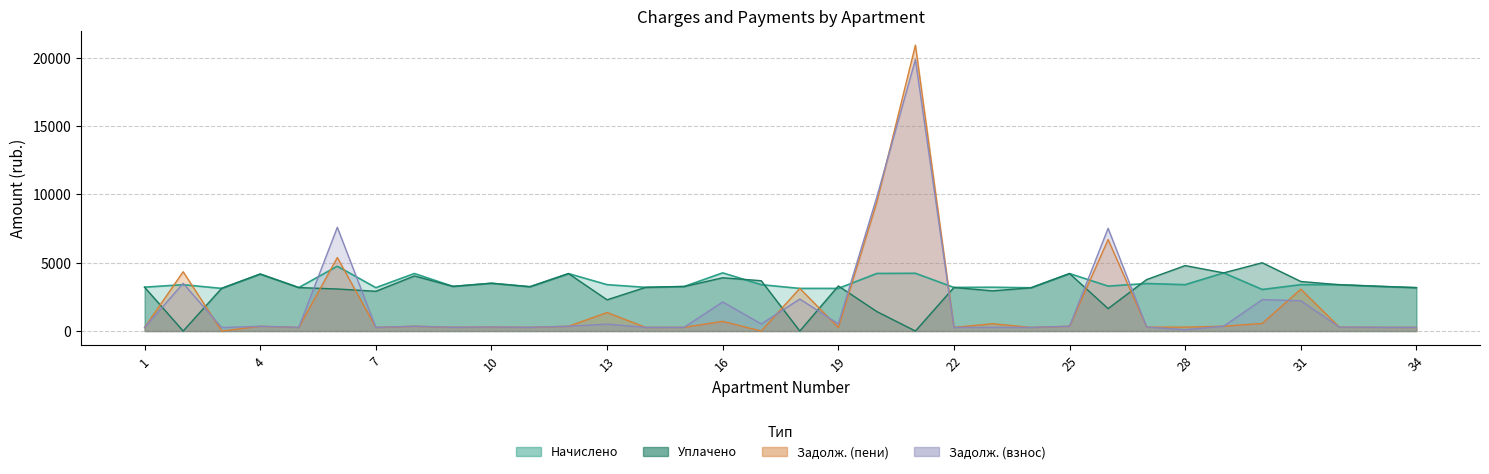

List the labels in order of zadolzhennost value, largest first.

21, 20, 6, 26, 2, 18, 30, 31, 16, 19, 17, 13, 29, 8, 25, 12, 4, 10, 27, 32, 33, 9, 15, 11, 1, 23, 14, 22, 5, 7, 34, 24, 3, 28